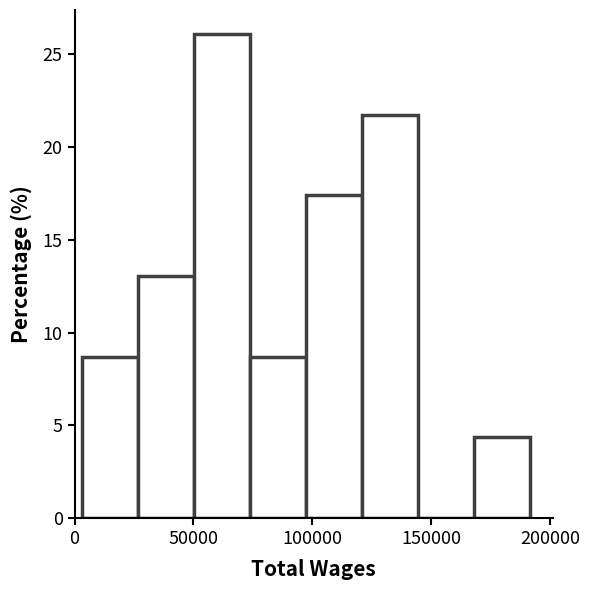

Which range on the x-axis has the tallest bar?

50000 to 75000